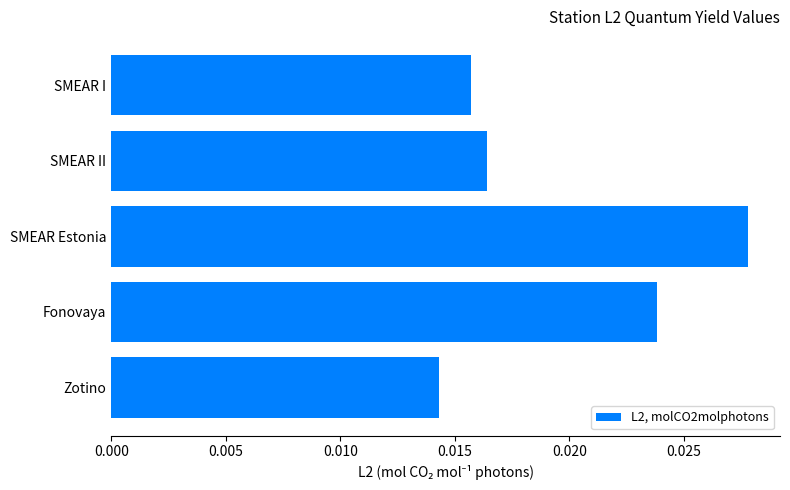

Rank the categories by value from highest to lowest.

SMEAR Estonia, Fonovaya, SMEAR II, SMEAR I, Zotino